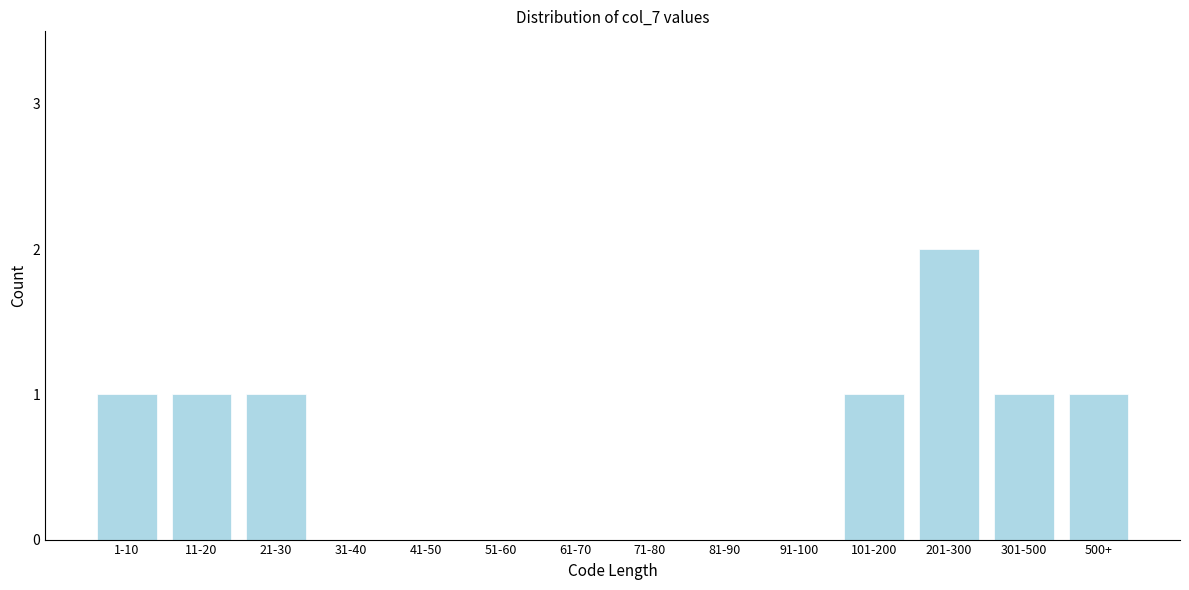

Reading left to right, transcribe all the data shown in this chart.

1-10=1	11-20=1	21-30=1	31-40=0	41-50=0	51-60=0	61-70=0	71-80=0	81-90=0	91-100=0	101-200=1	201-300=2	301-500=1	500+=1